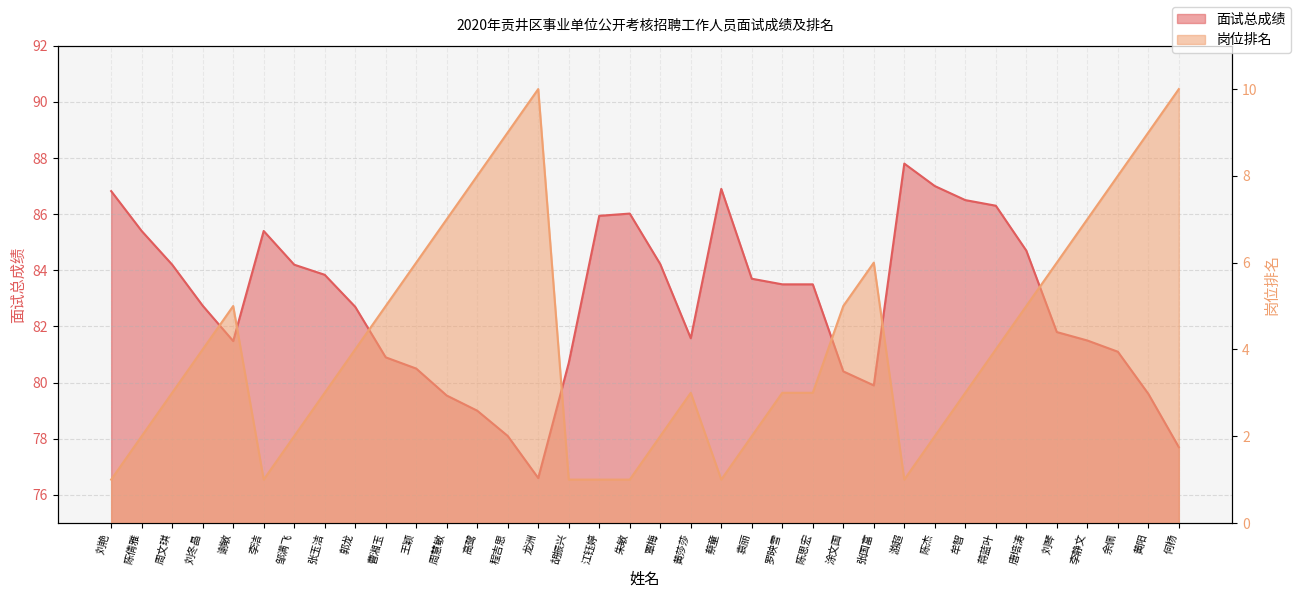

True or false: 岗位排名 and 面试总成绩 intersect in this chart.

False